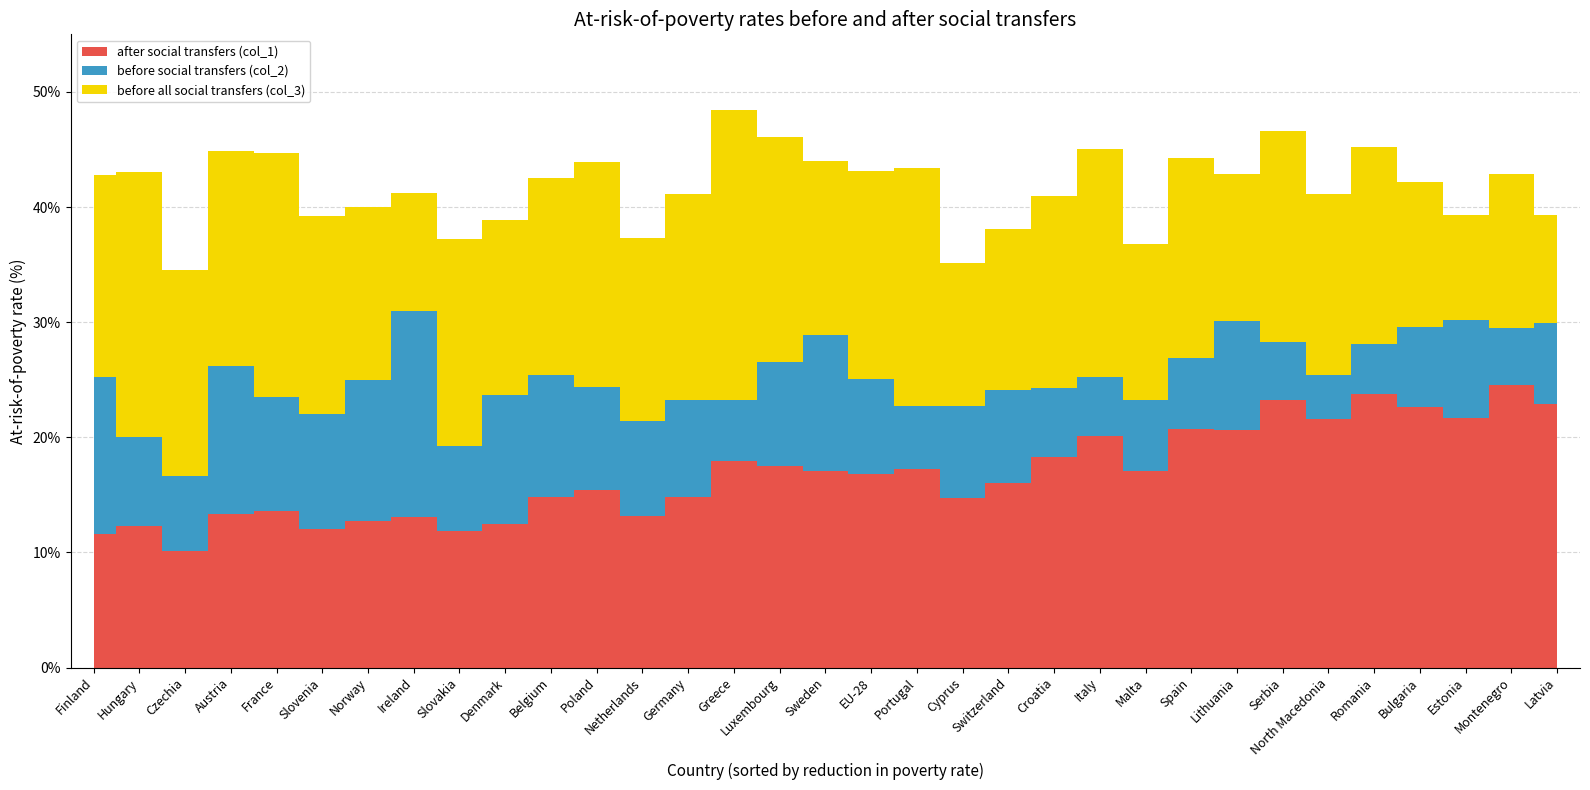

Reading left to right, extract all data points from this chart.

after social transfers (col_1): 11.6	12.3	10.1	13.3	13.6	12.0	12.7	13.1	11.9	12.5	14.8	15.4	13.2	14.8	17.9	17.5	17.1	16.8	17.2	14.7	16.0	18.3	20.1	17.1	20.7	20.6	23.2	21.6	23.8	22.6	21.7	24.5	22.9
before social transfers (col_2): 25.2	20.0	16.6	26.2	23.5	22.0	25.0	31.0	19.2	23.7	25.4	24.4	21.4	23.2	23.2	26.5	28.9	25.1	22.7	22.7	24.1	24.3	25.2	23.2	26.9	30.1	28.3	25.4	28.1	29.6	30.2	29.5	29.9
before all social transfers (col_3): 42.8	43.0	34.5	44.9	44.7	39.2	40.0	41.2	37.2	38.9	42.5	43.9	37.3	41.1	48.4	46.1	44.0	43.1	43.4	35.1	38.1	41.0	45.0	36.8	44.3	42.9	46.6	41.1	45.2	42.2	39.3	42.9	39.3